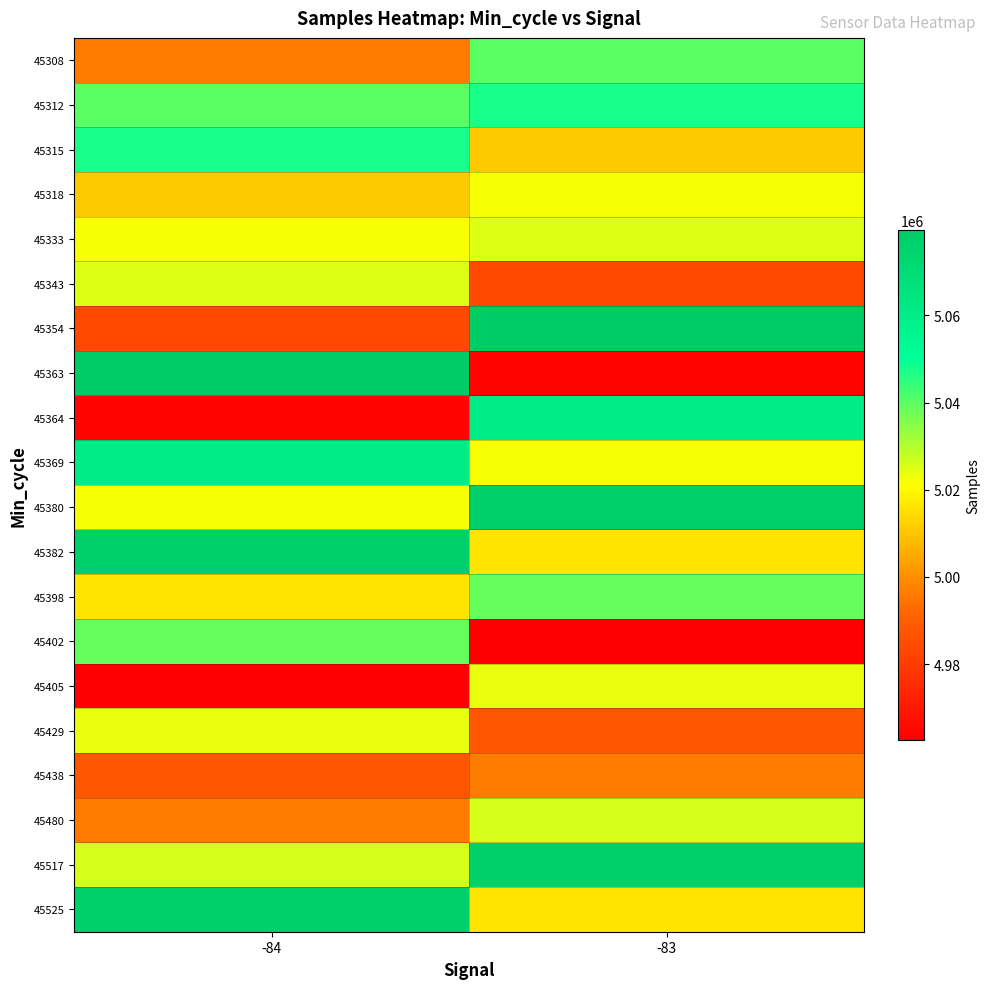

What is the total value across all series at -83?

100477351